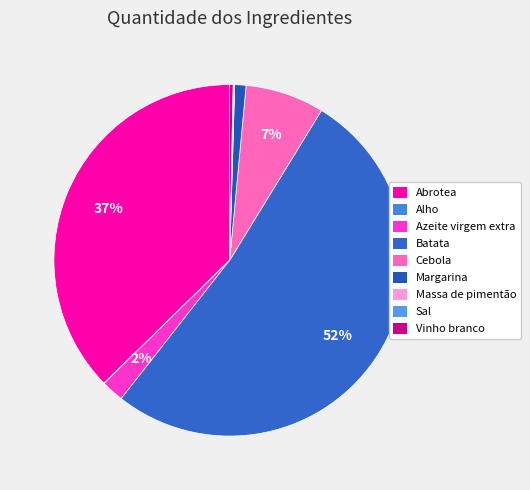

To the nearest percent, what is the average slice percentage?

11%